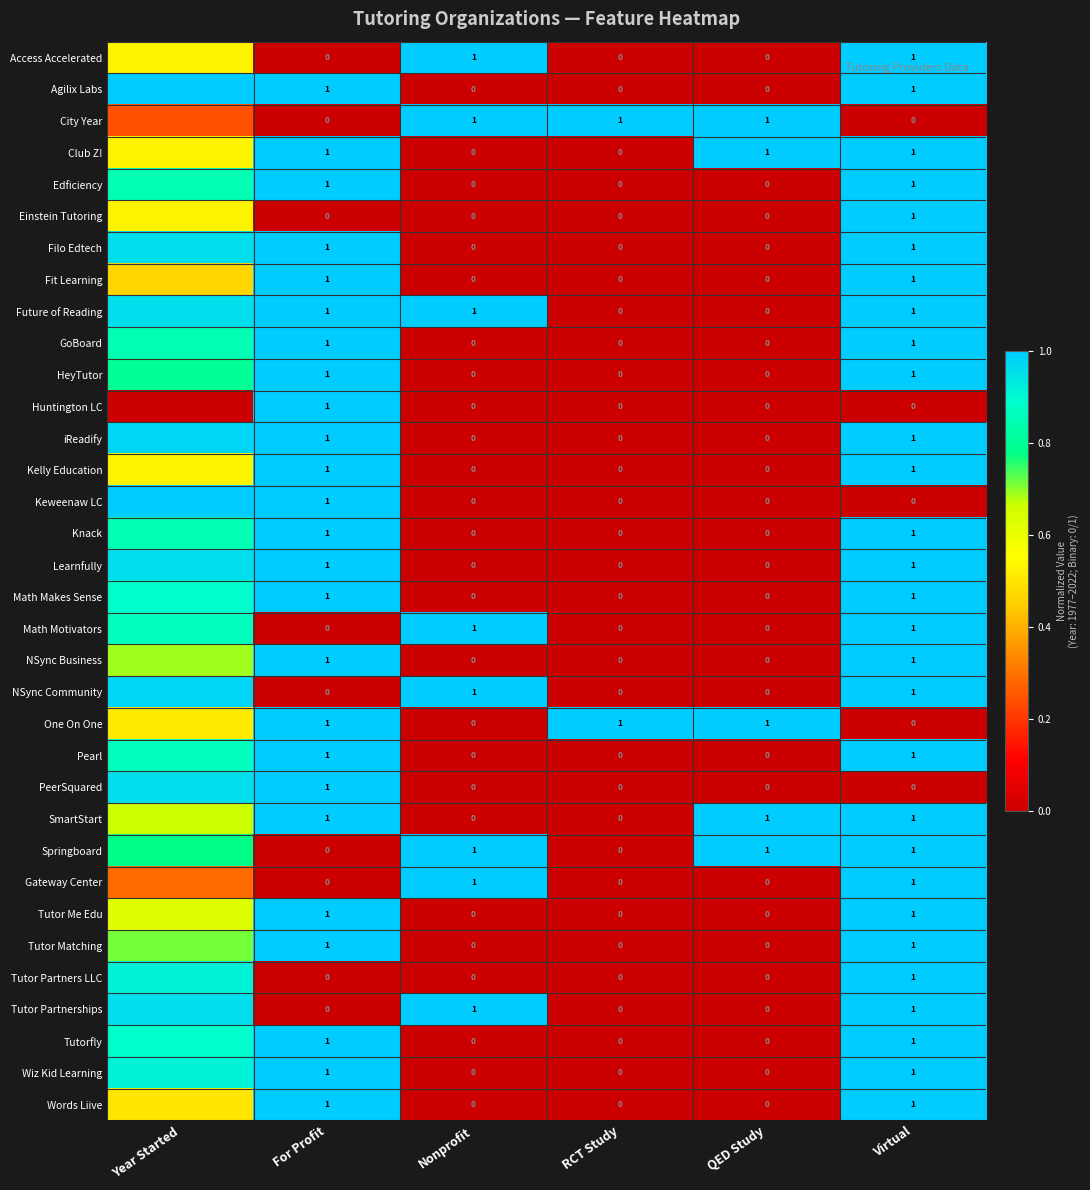

Is the value of Springboard at For Profit greater than the value of iReadify at For Profit?

No